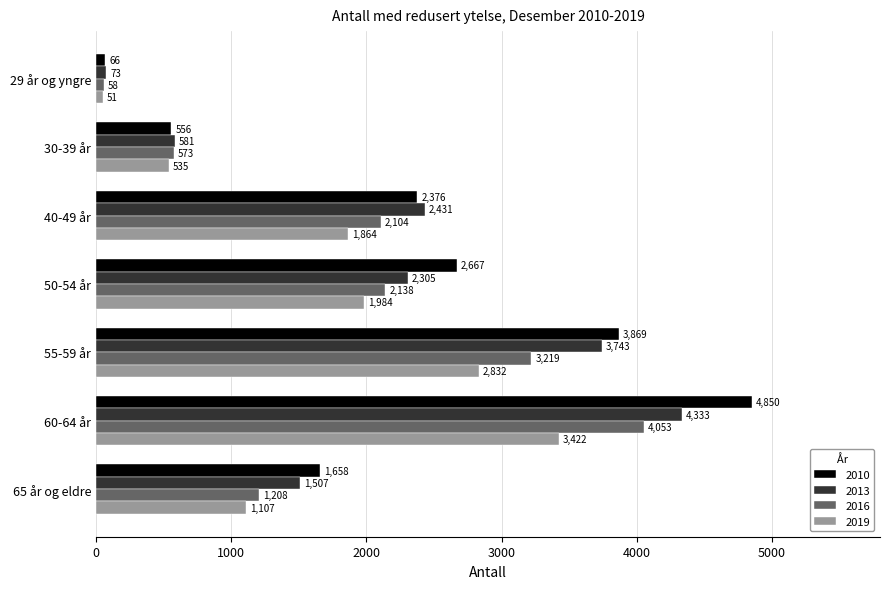

At how many categories does at least one series exceed 4060?

1